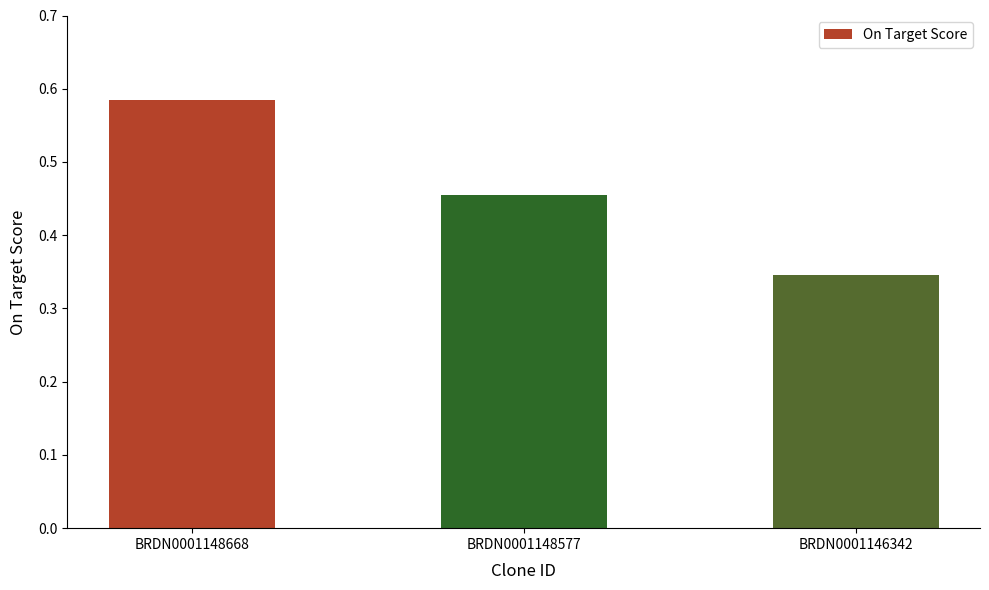

True or false: the data shows 0.8 at BRDN0001148668.

False